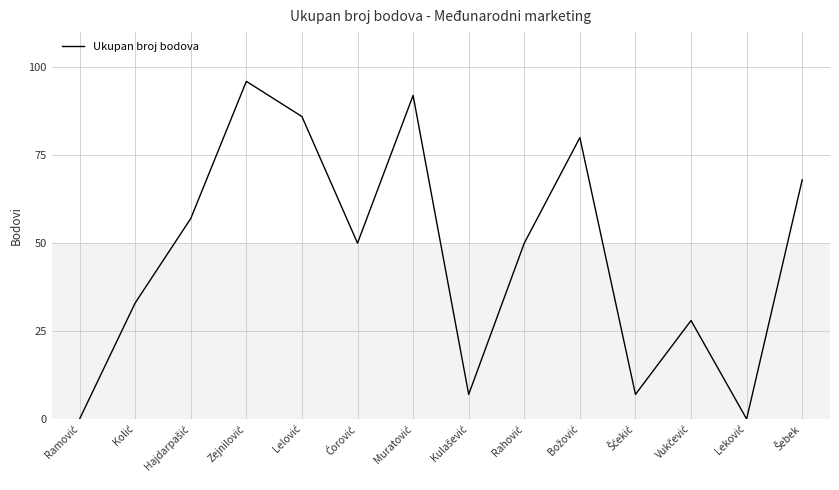

What is the difference between the maximum and minimum values?

96